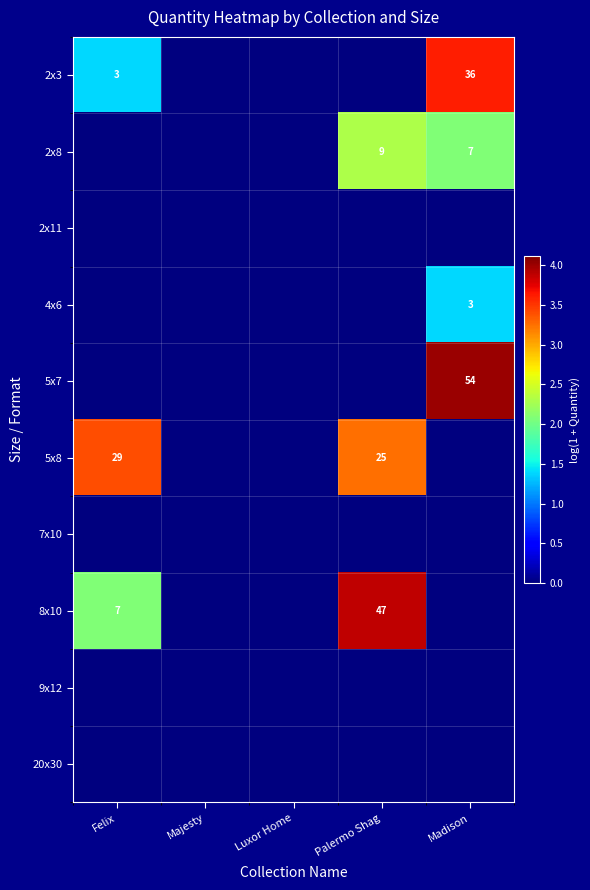

Which has a higher value, Palermo Shag or Felix?

Felix